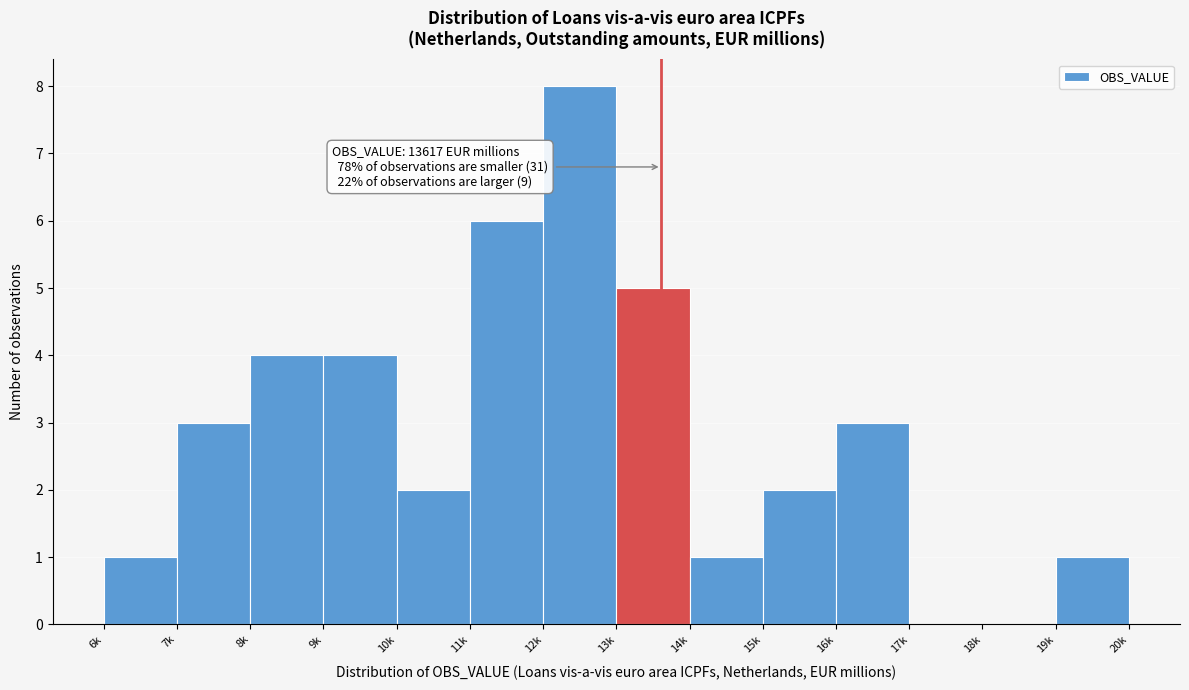

Reading left to right, transcribe all the data shown in this chart.

6k=1	7k=3	8k=4	9k=4	10k=2	11k=6	12k=8	13k=5	14k=1	15k=2	16k=3	17k=0	18k=0	19k=1